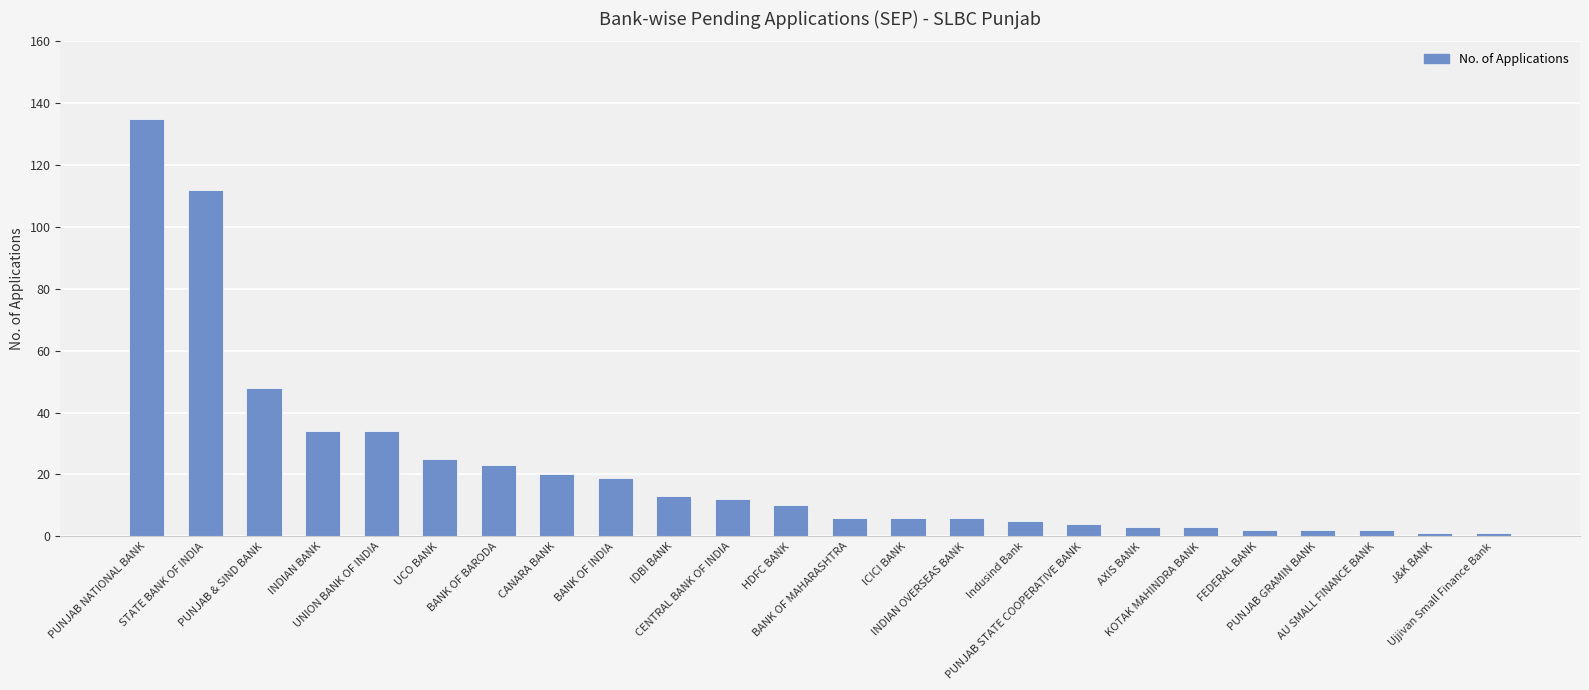

What is the difference between the second highest and second lowest values?

111